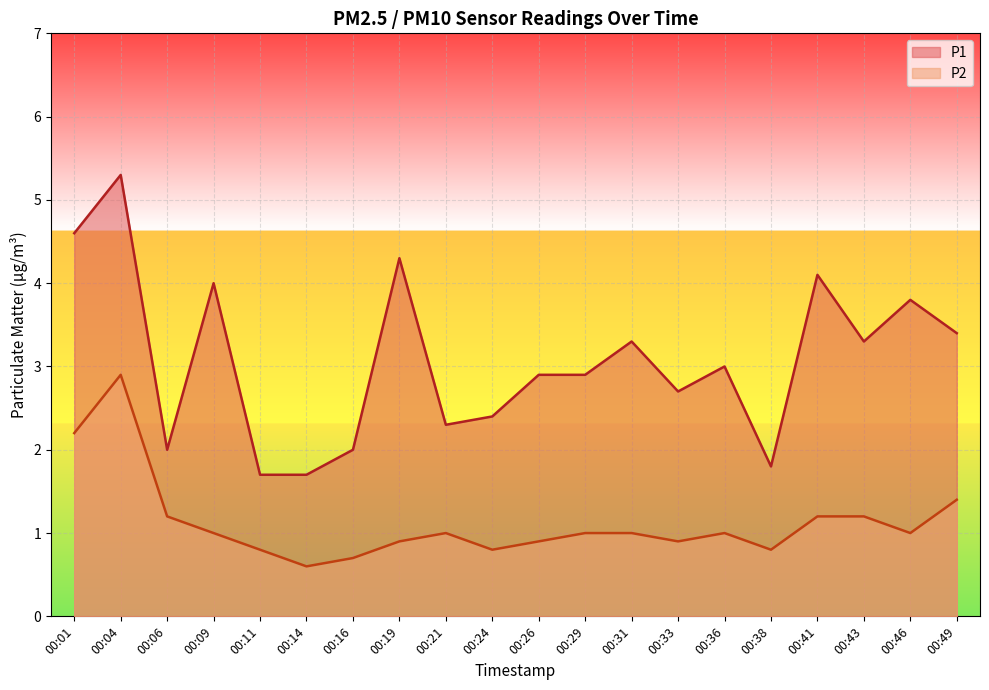

What is the minimum value shown in the chart?

0.6